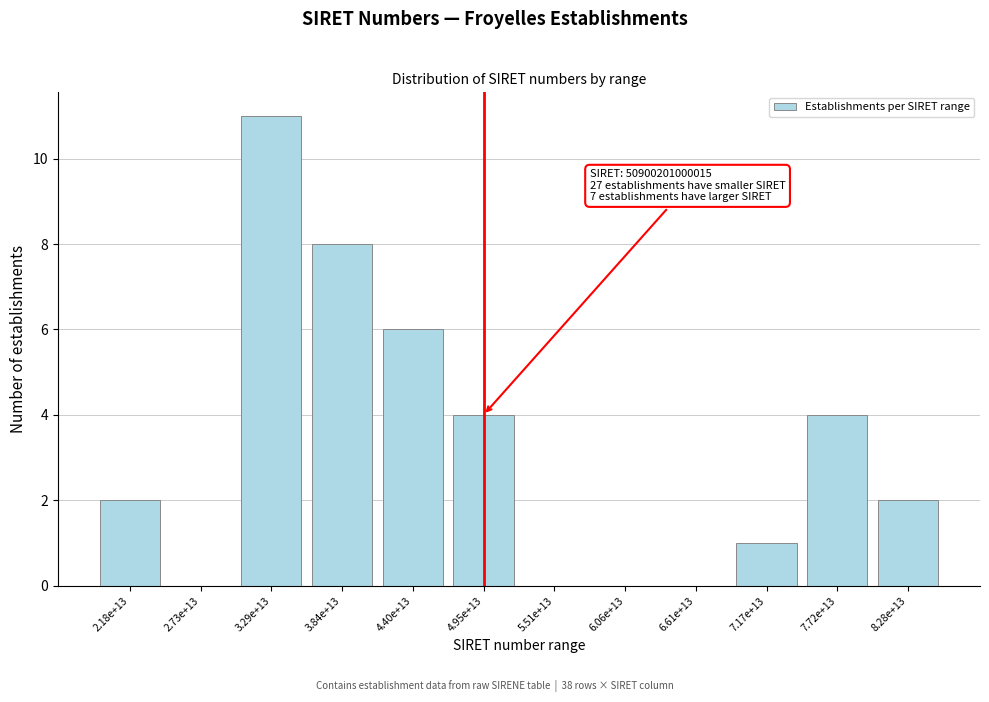

Reading left to right, extract all data points from this chart.

2.18e+13=2	2.73e+13=0	3.29e+13=11	3.84e+13=8	4.40e+13=6	4.95e+13=4	5.51e+13=0	6.06e+13=0	6.61e+13=0	7.17e+13=1	7.72e+13=4	8.28e+13=2